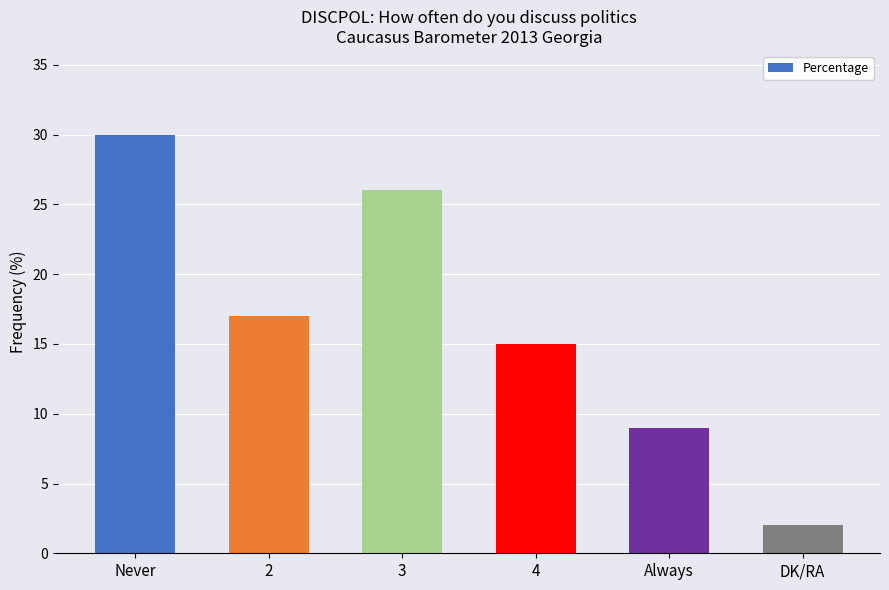

What is the sum of the values at 3 and DK/RA?

28